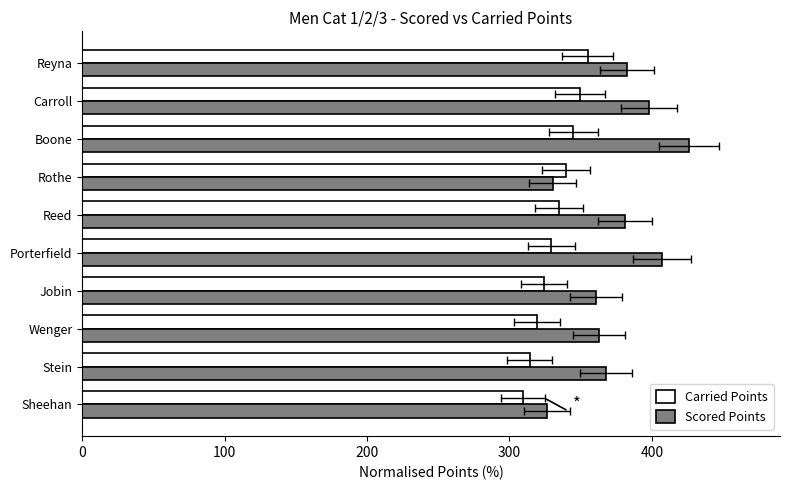

What is the sum of all Scored Points values?

3743.2